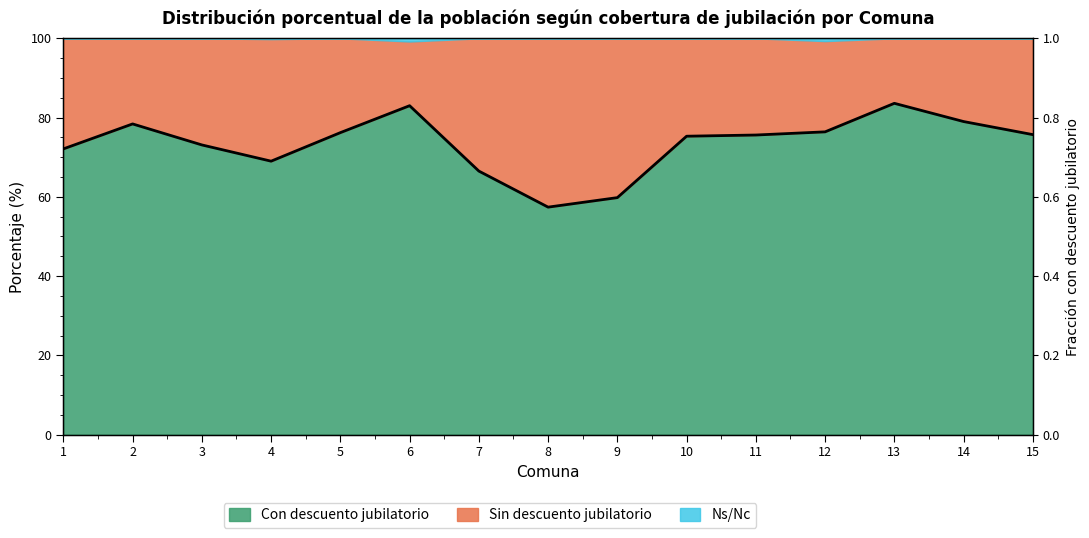

Reading right to left, extract all data points from this chart.

0.8	0.8	0.8	0.8	0.8	0.8	0.6	0.6	0.7	0.8	0.8	0.7	0.7	0.8	0.7